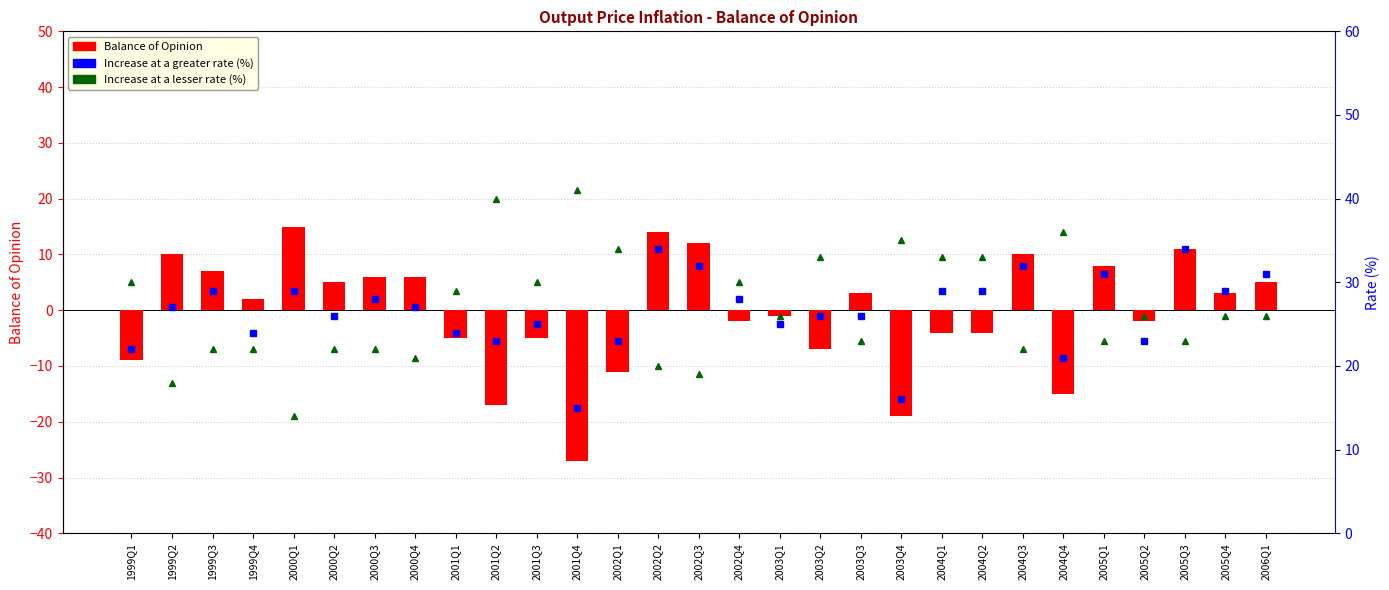

What is the greatest value displayed?

41